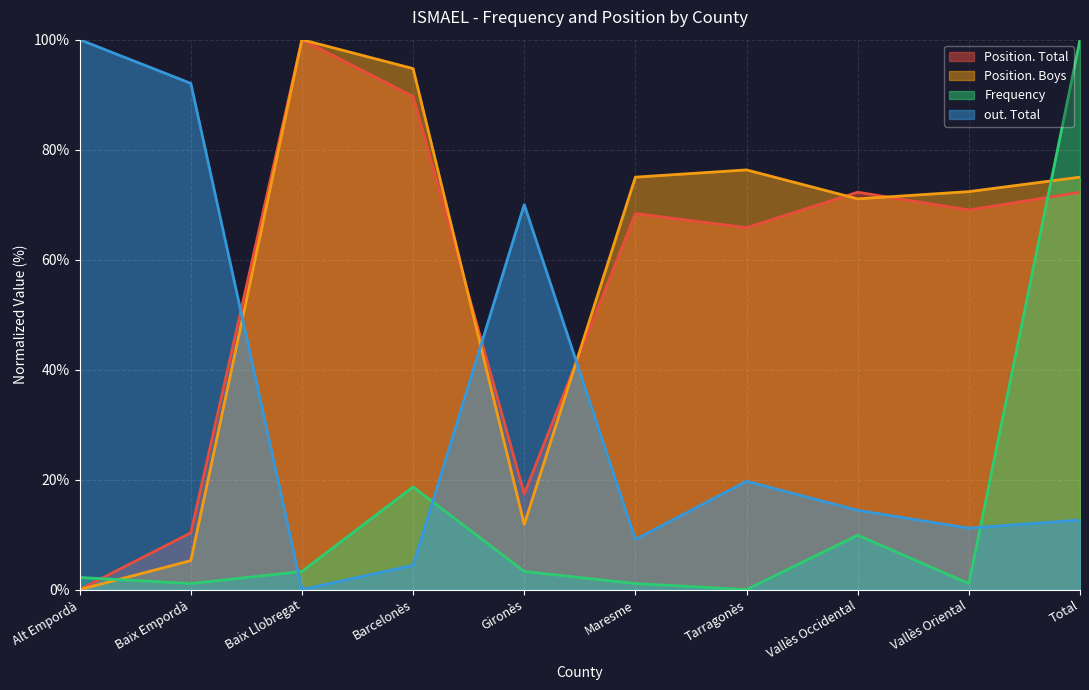

How many values in Frequency are above zero?

9